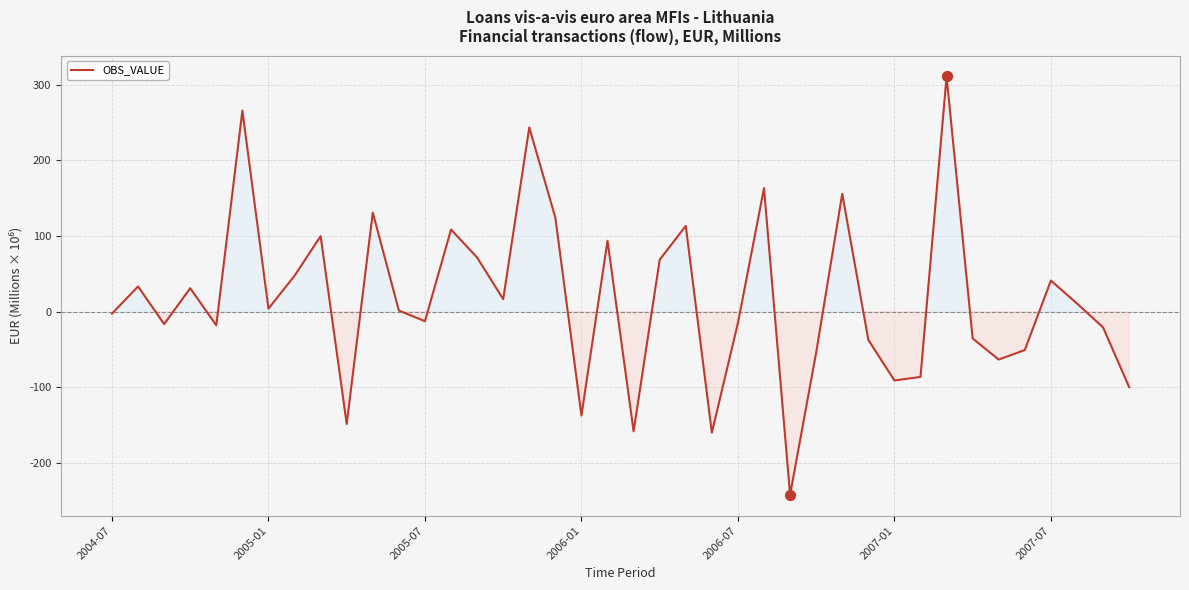

What is the difference between the maximum and minimum values?

553.0